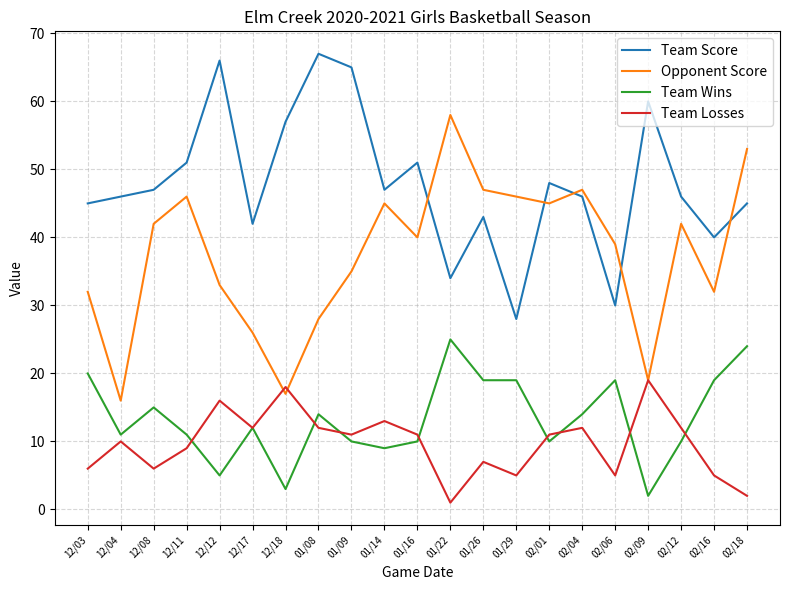

Does the chart display data point markers on the line(s)?

No